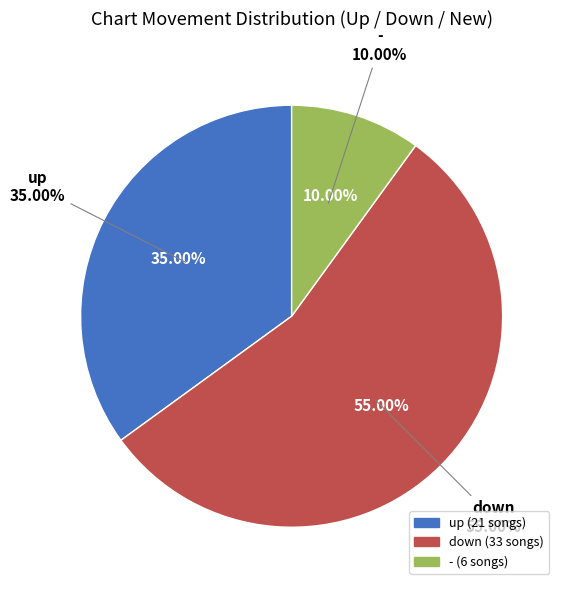

Is the sum of up and down greater than half?

Yes